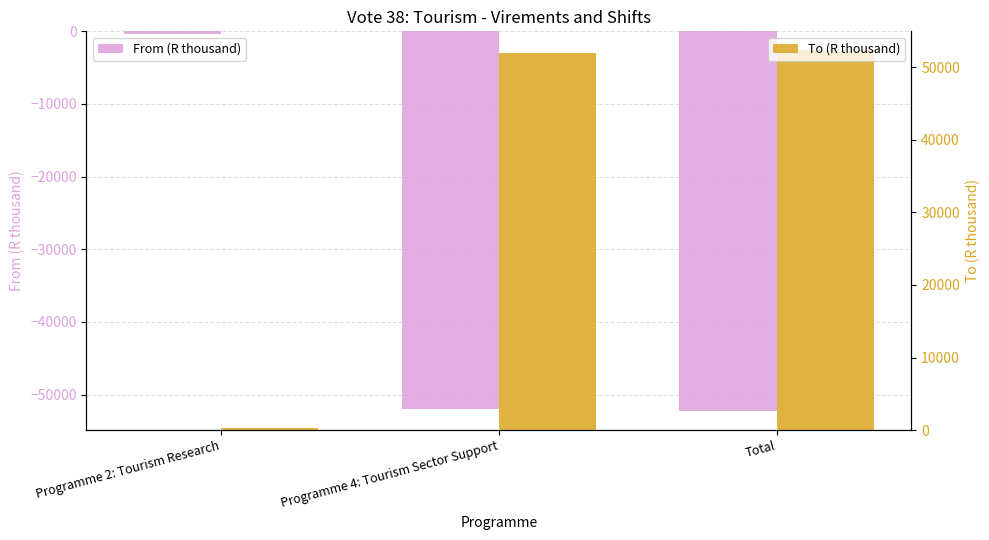

Rank the series by their average value, from lowest to highest.

From (R thousand), To (R thousand)